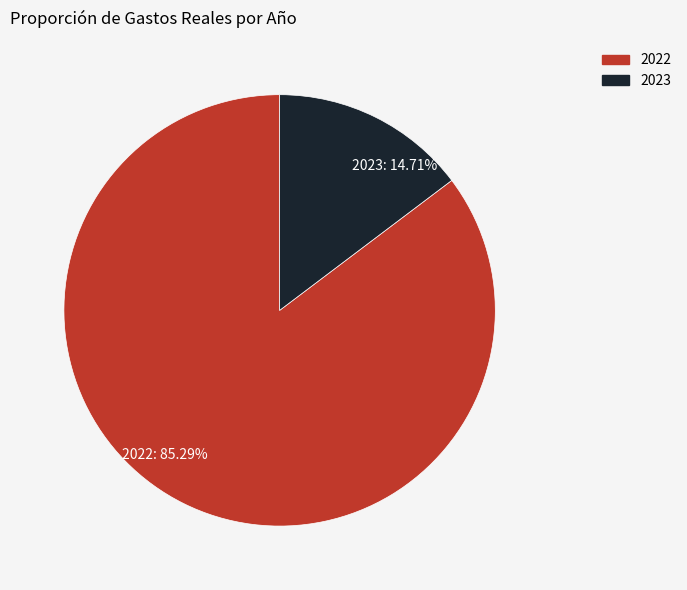

Which category has the biggest portion of the pie?

2022